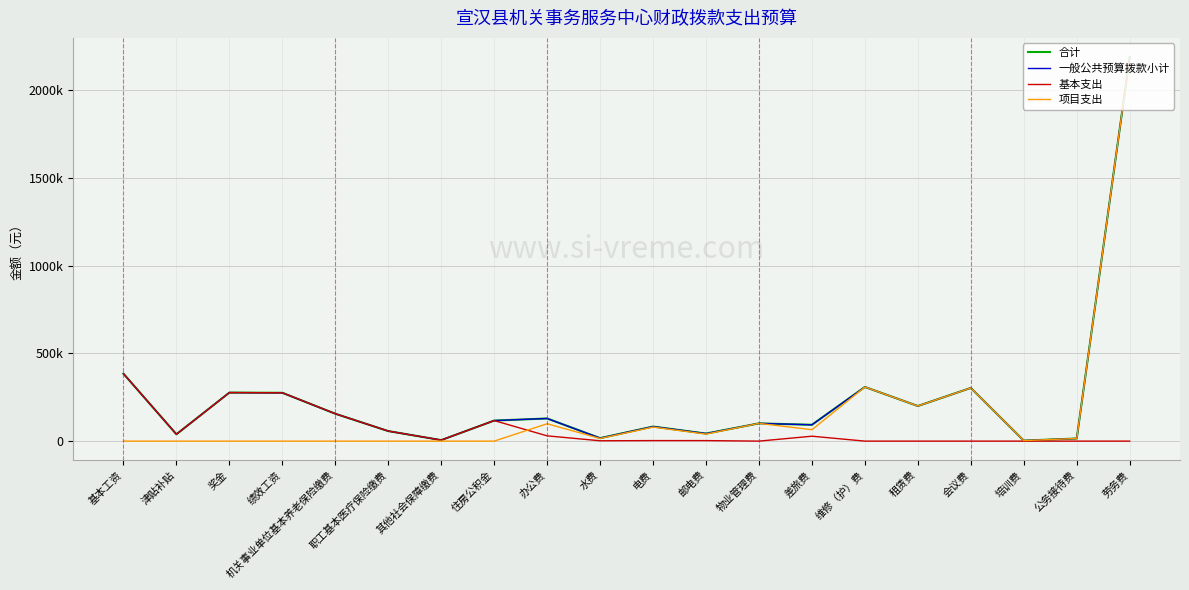

What is the difference between the maximum and minimum values in the 基本支出 series?

384168